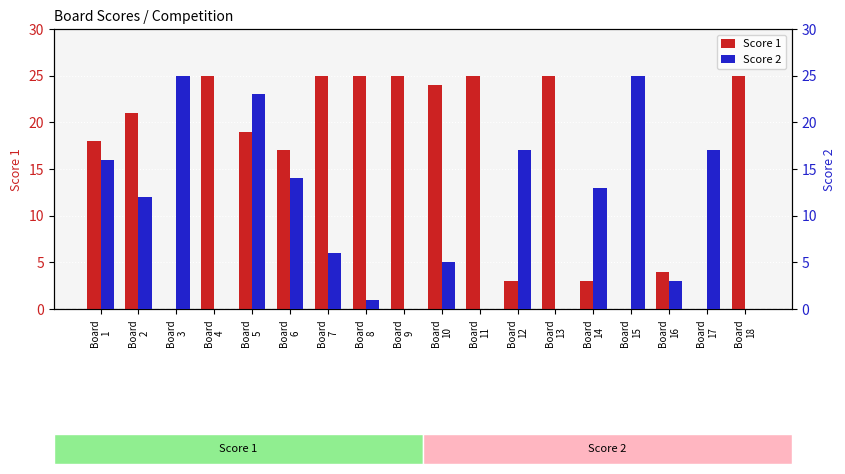

Which series has the widest spread of values?

Score 1